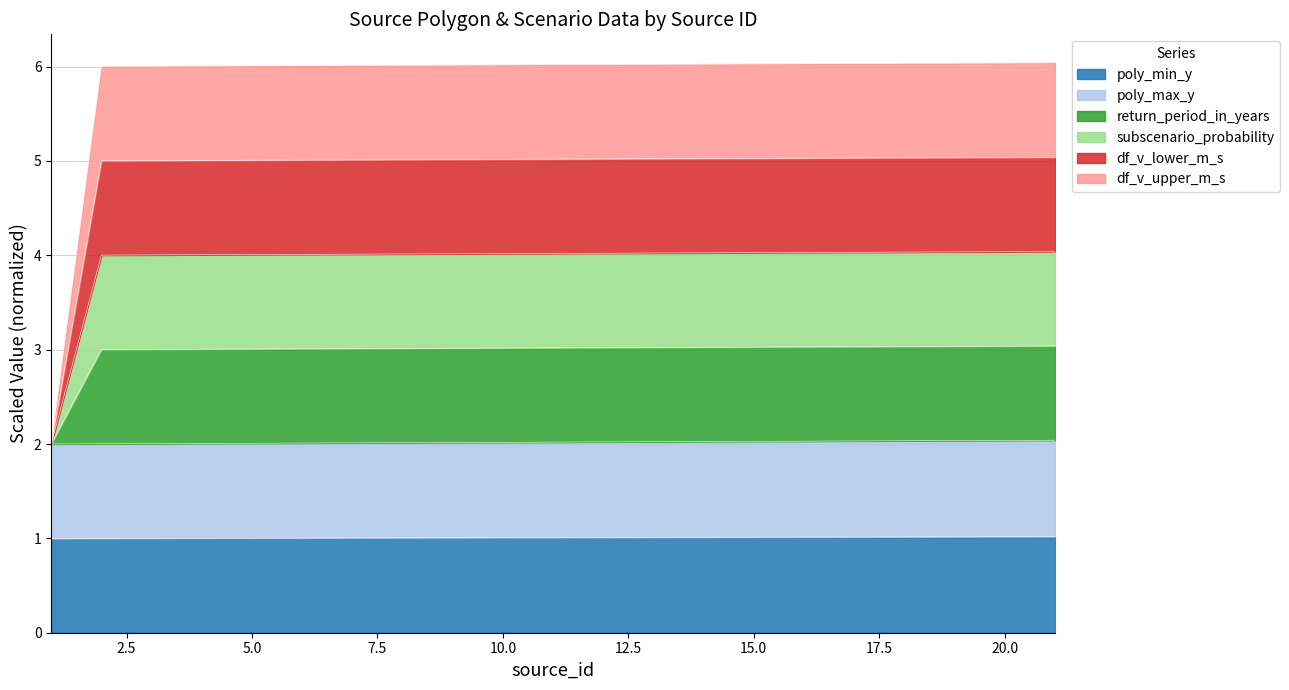

Rank the series at 10 from lowest to highest value.

poly_min_y, poly_max_y, df_v_upper_m_s, df_v_lower_m_s, subscenario_probability, return_period_in_years